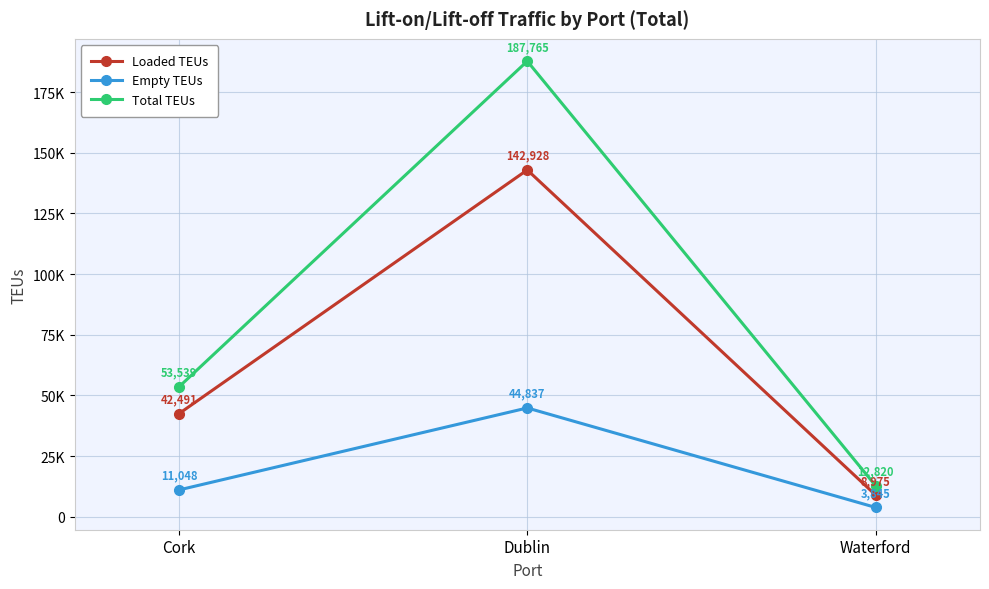

What is the difference between the highest and lowest values at Cork?

42491